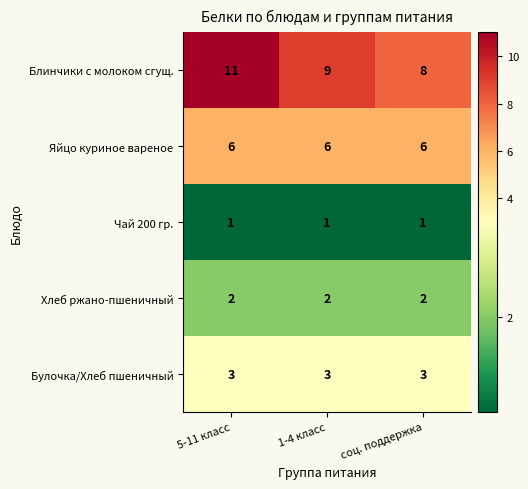

Is it true that Хлеб ржано-пшеничный equals 2 at 5-11 класс?

True